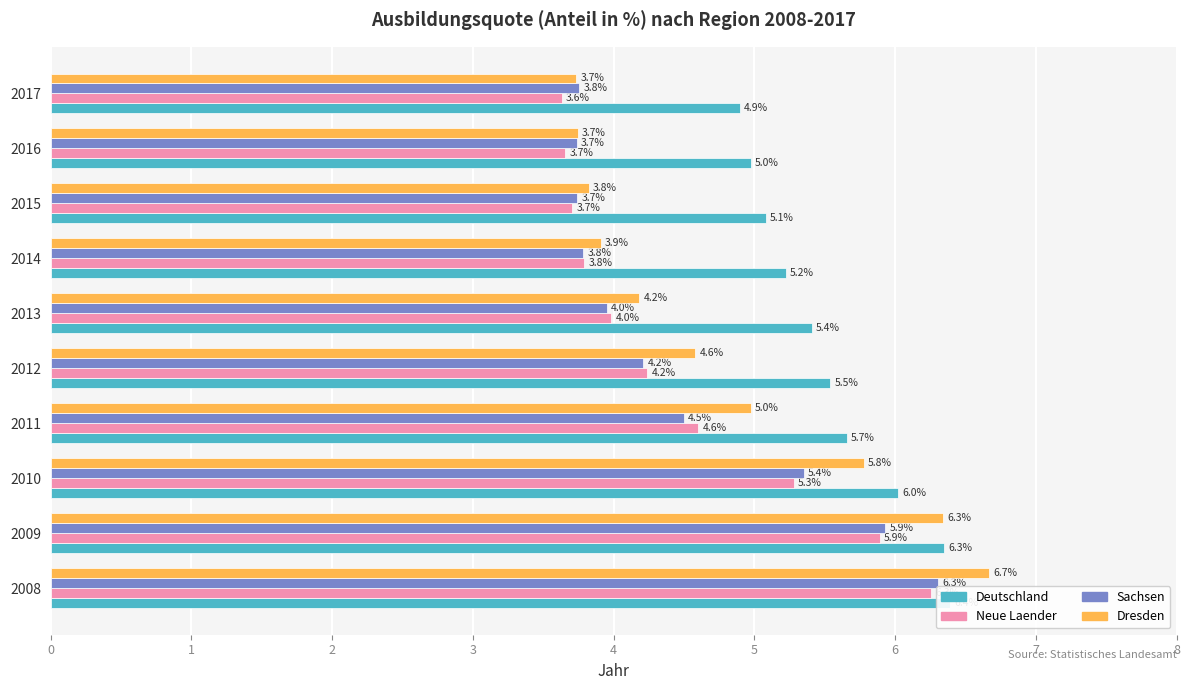

What is the minimum value shown in the chart?

3.6